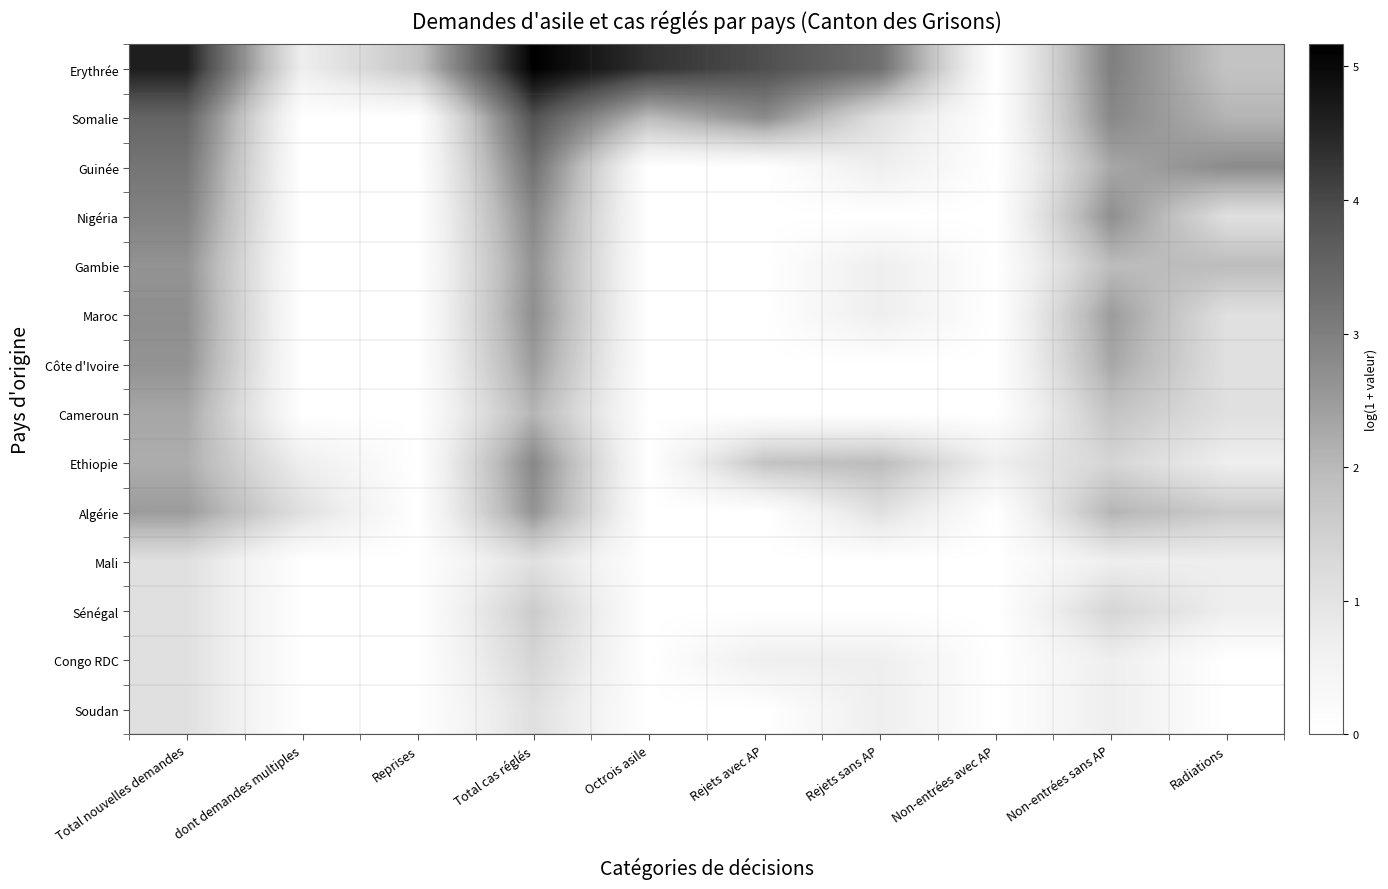

What is the spread (max minus min) of values at Total cas réglés?

4.1